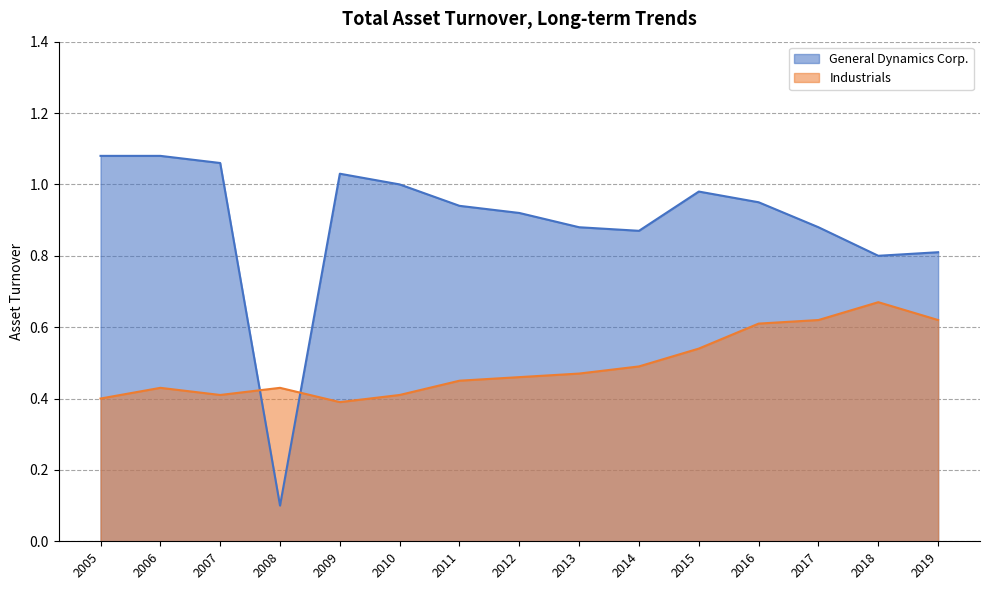

What is the highest value of the General Dynamics Corp. series?

1.1